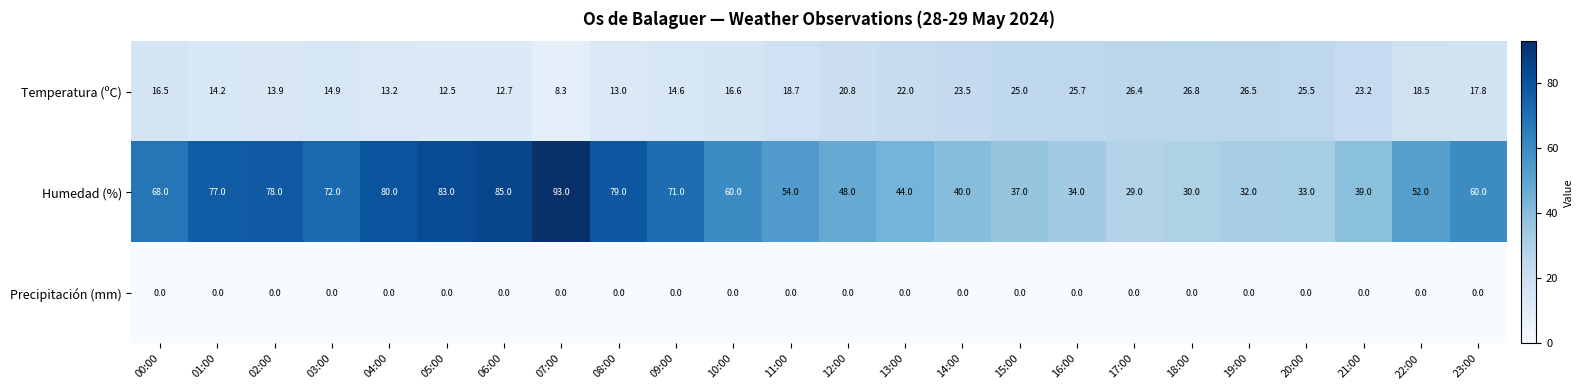

List the series in order of their overall mean, highest first.

Humedad (%), Temperatura (ºC), Precipitación (mm)